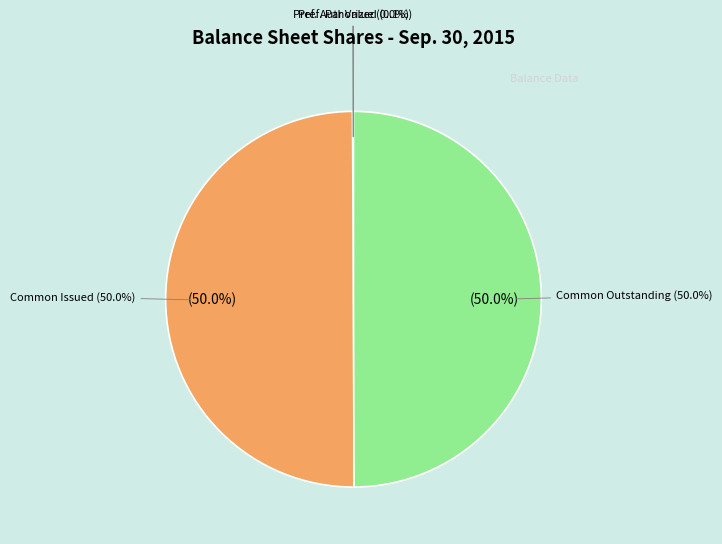

Between Common Stock Shares Outstanding and Preferred Stock Shares Authorized, which is larger?

Common Stock Shares Outstanding